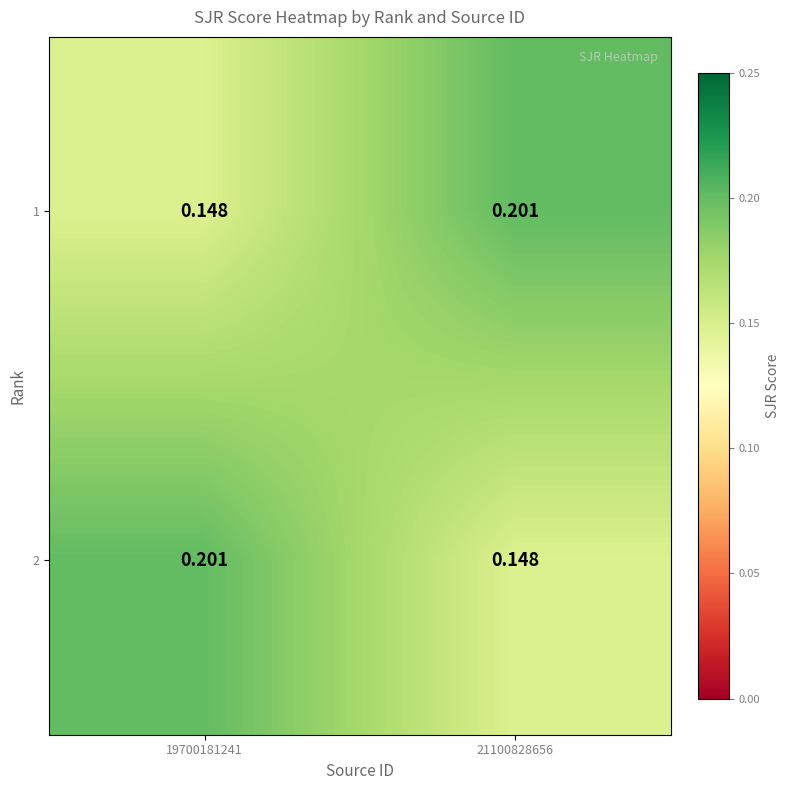

Is the value of 1 at 21100828656 greater than the value of 2 at 21100828656?

Yes